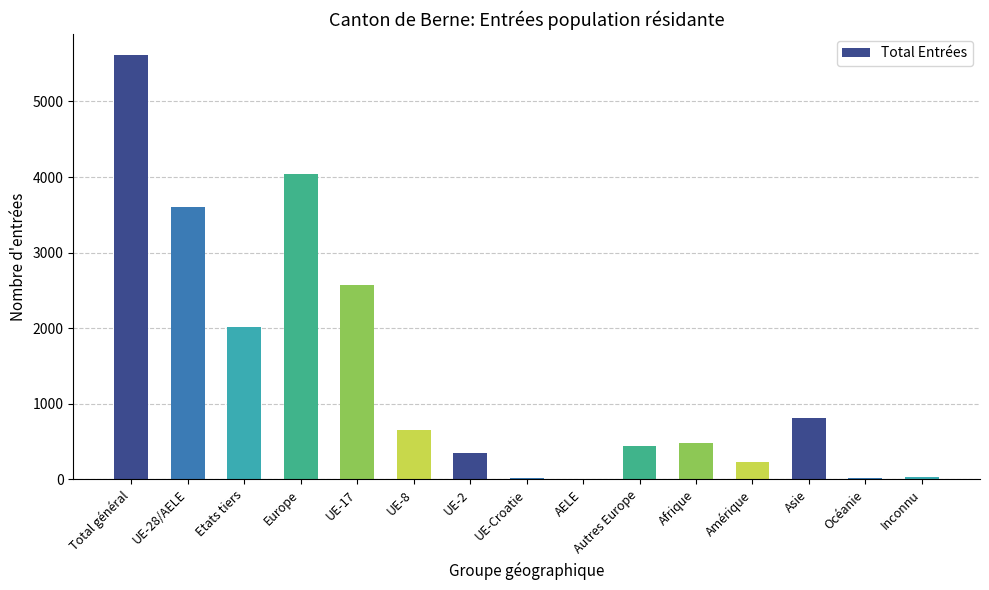

Which category has the highest value across all series?

Total général